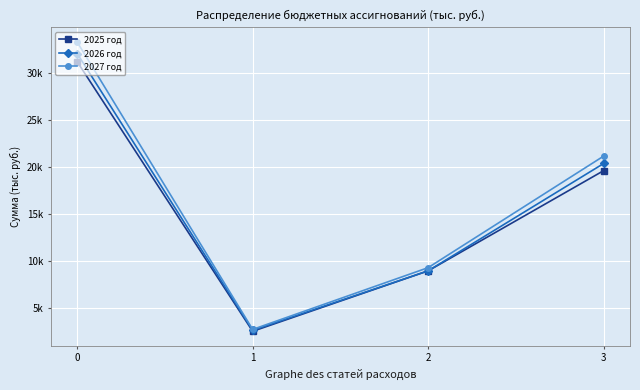

Is this an area chart (filled region under the line)?

No